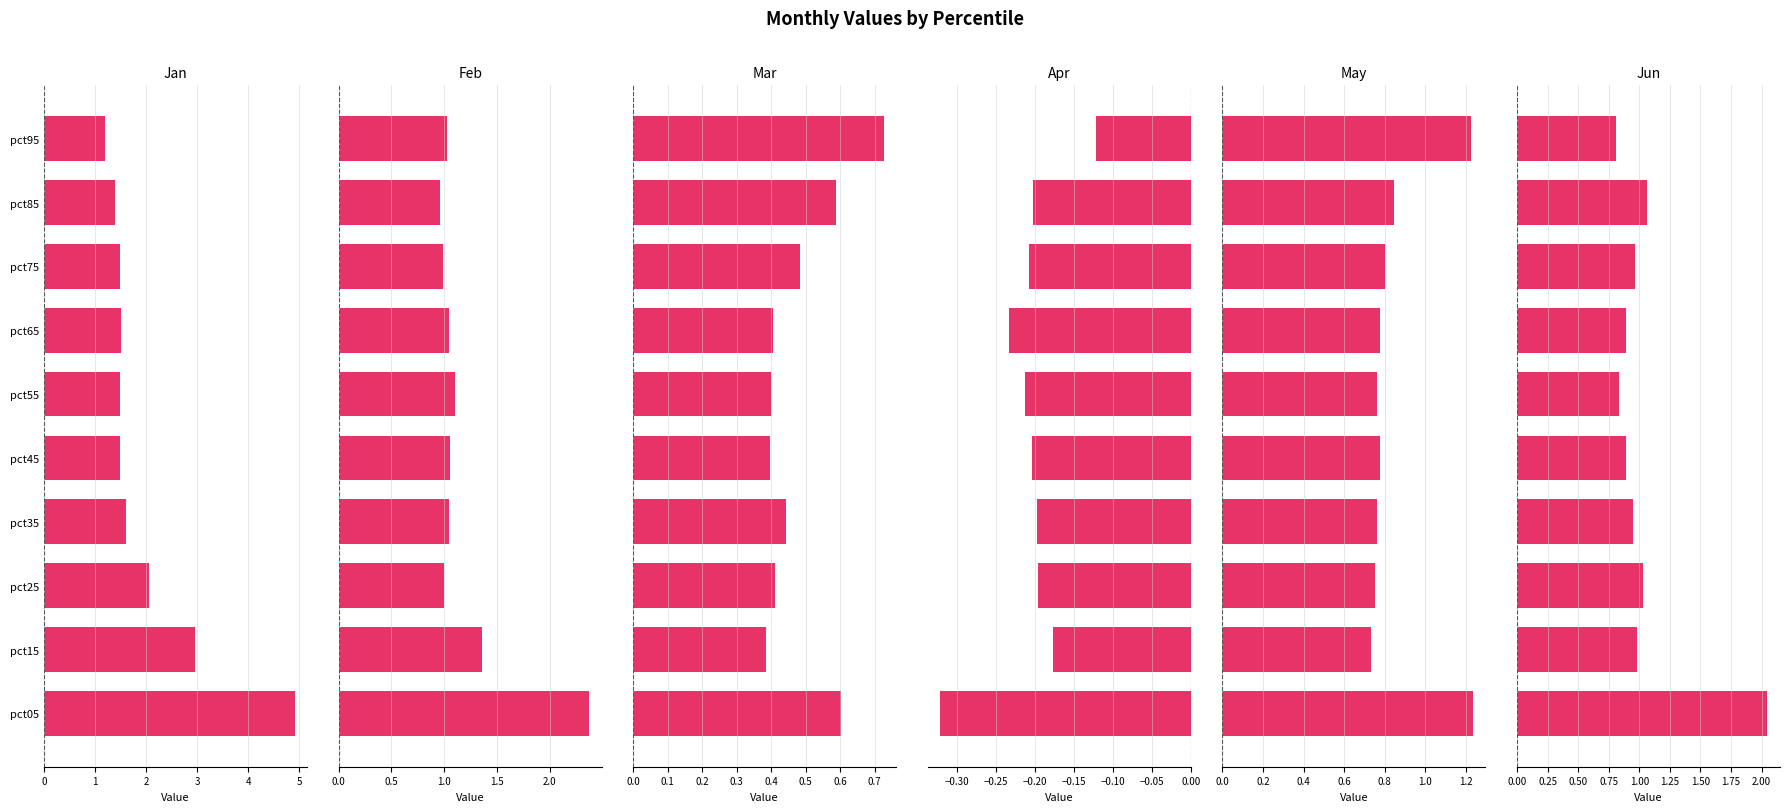

What is the average value of the Mar series?

0.5